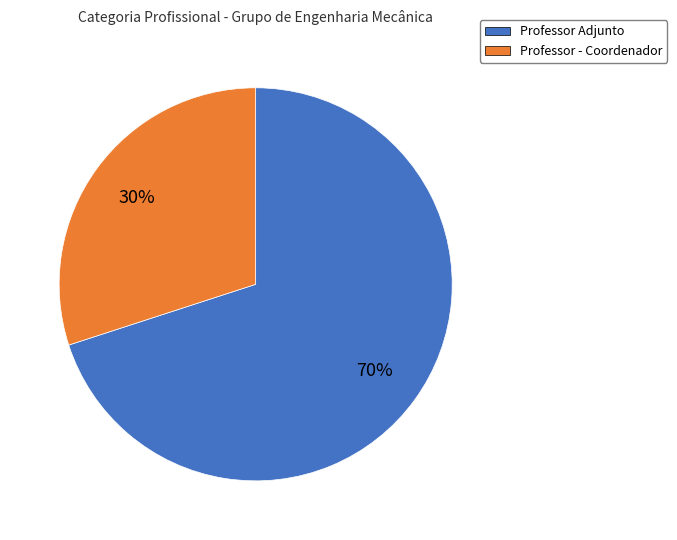

Count the number of slices in the pie.

2